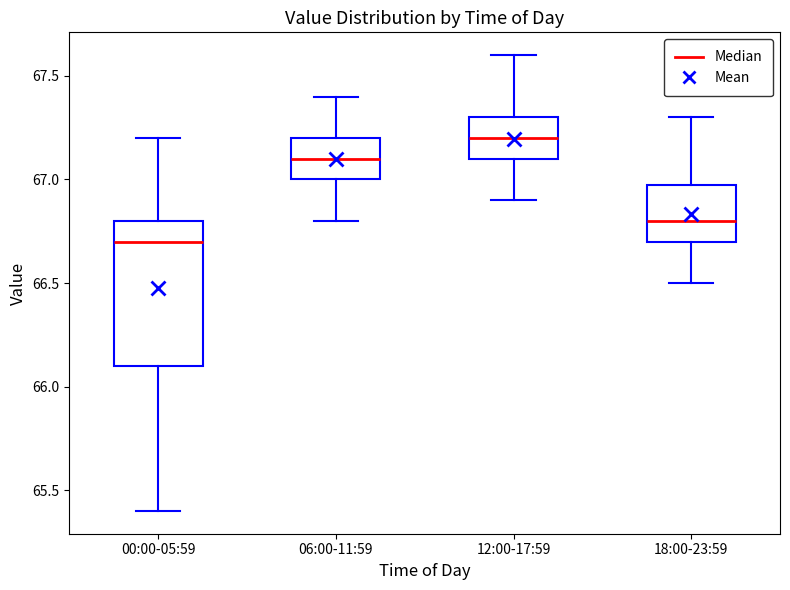

Where does the median line of the box for 00:00-05:59 sit on the y-axis? The values are not printed on the chart, so give them approximately, as read against the axis.

66.7